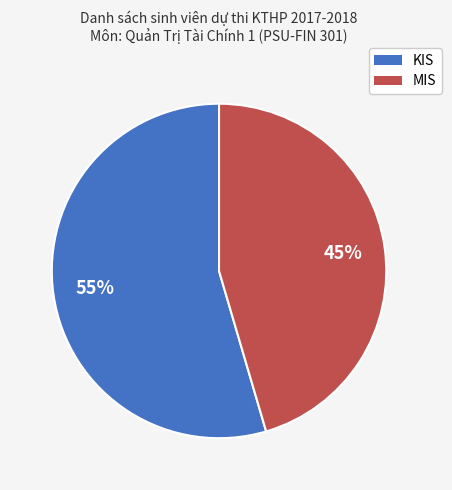

Which slice is the largest?

KIS